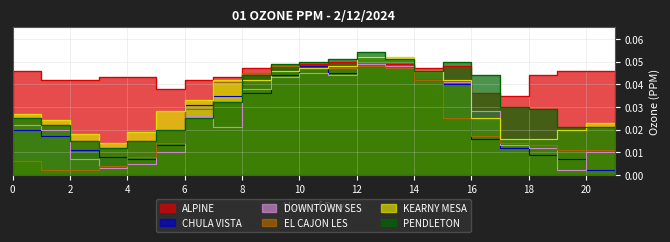

List the series in order of their peak value, lowest first.

CHULA VISTA, EL CAJON LES, DOWNTOWN SES, ALPINE, KEARNY MESA, PENDLETON